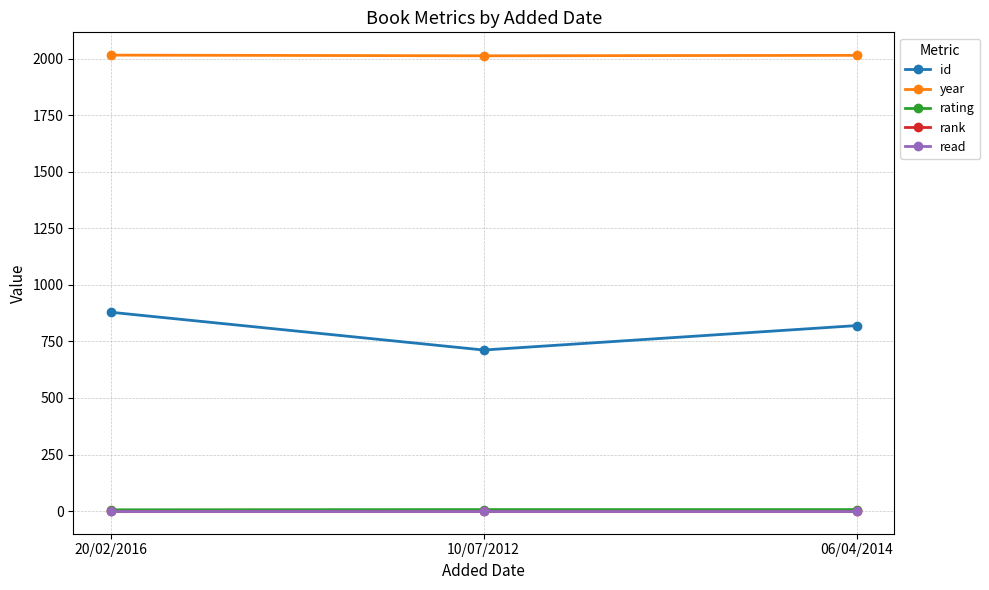

What is the minimum value for year?

2012